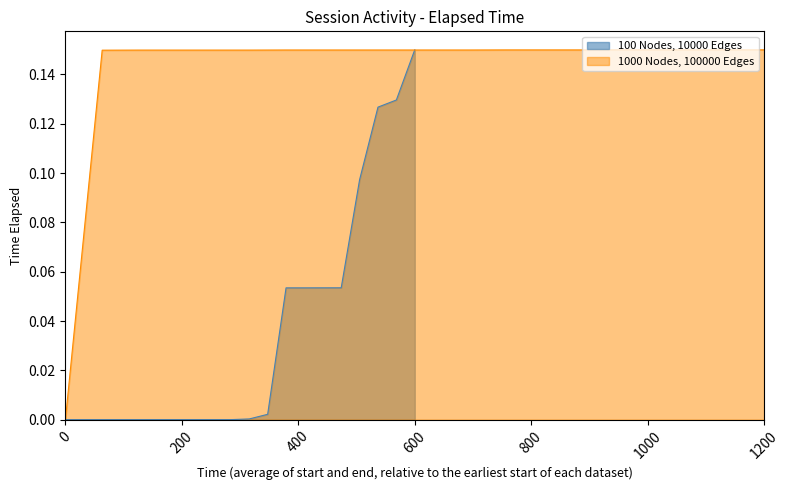

True or false: 100 Nodes, 10000 Edges has more than 0 interior local peaks.

False